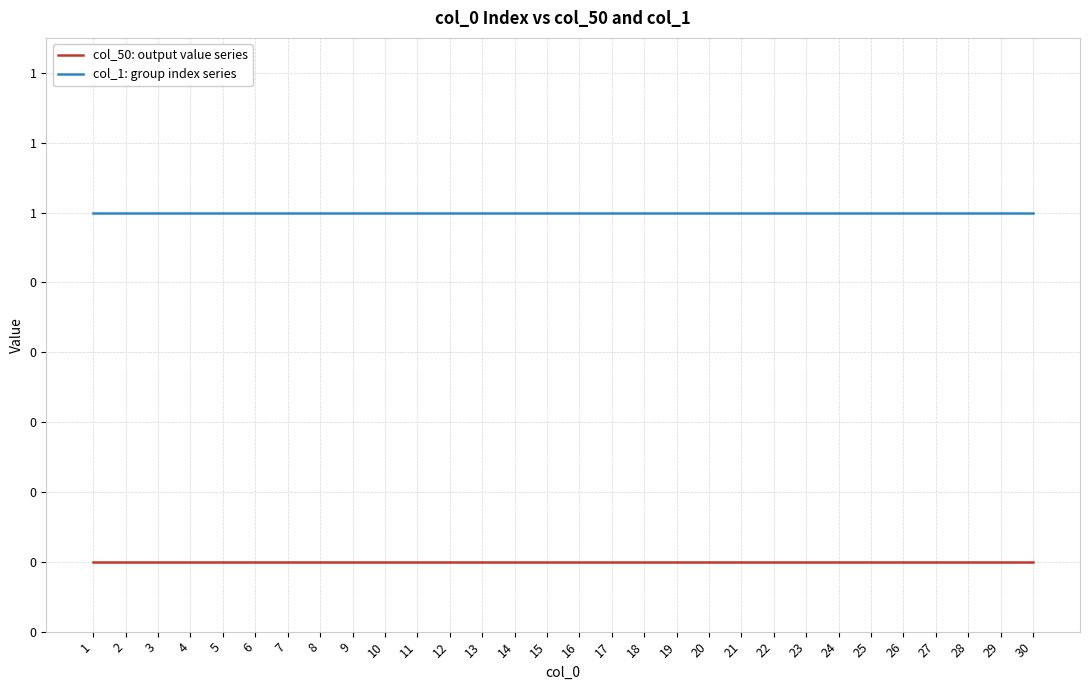

What is the spread (max minus min) of values at 9?

1